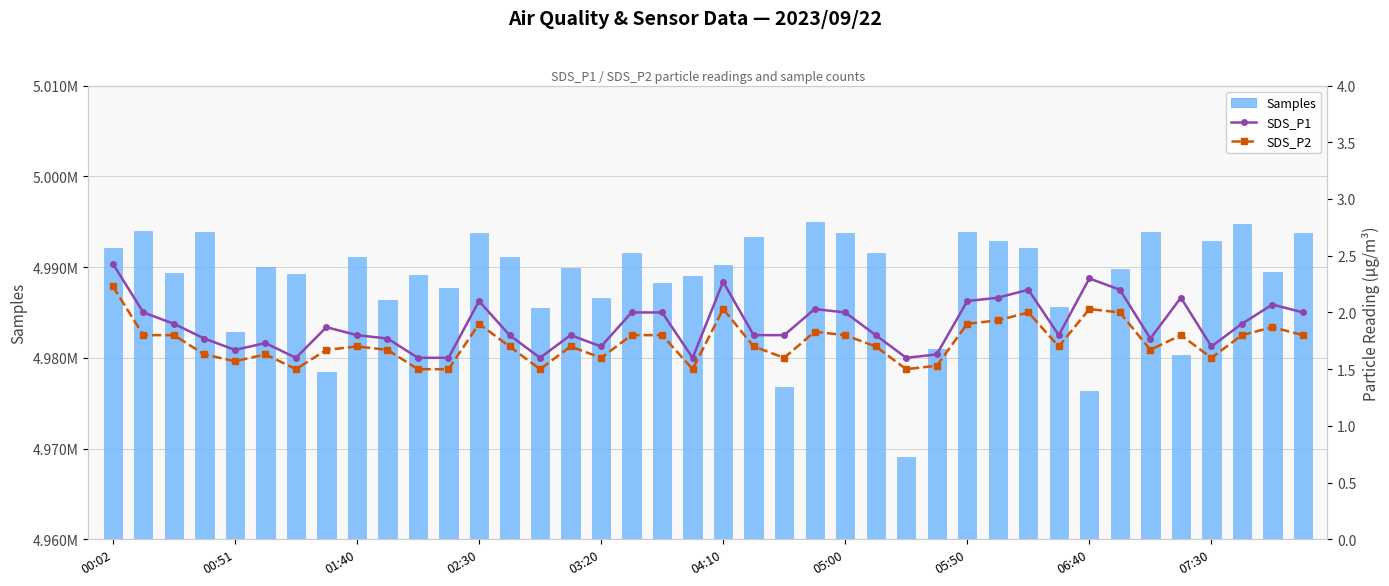

Are the bars grouped side by side (vs. stacked)?

Yes